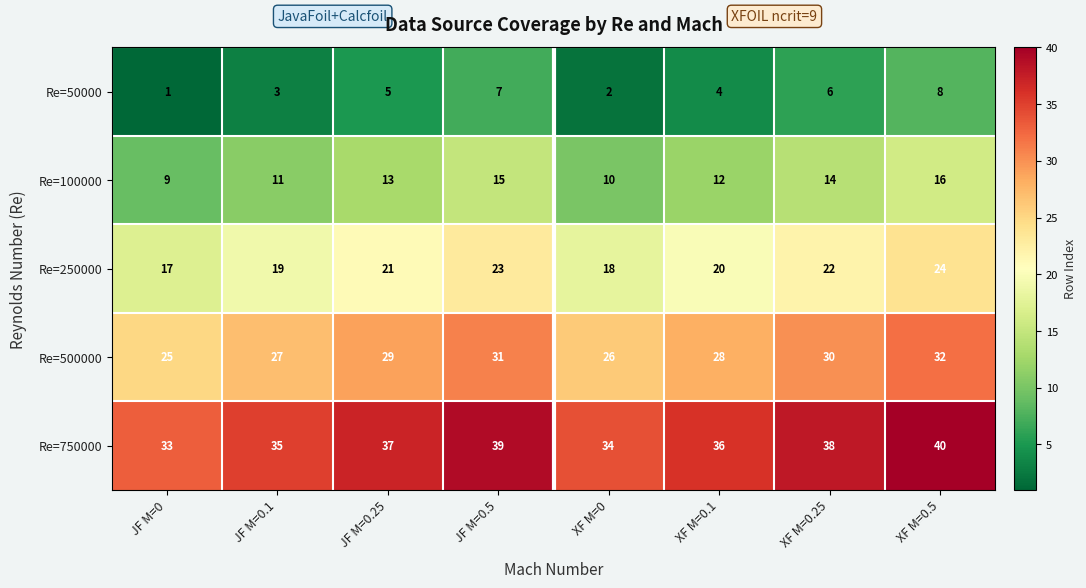

Is the value of Re=750000 at XF M=0 greater than the value of Re=500000 at JF M=0?

Yes